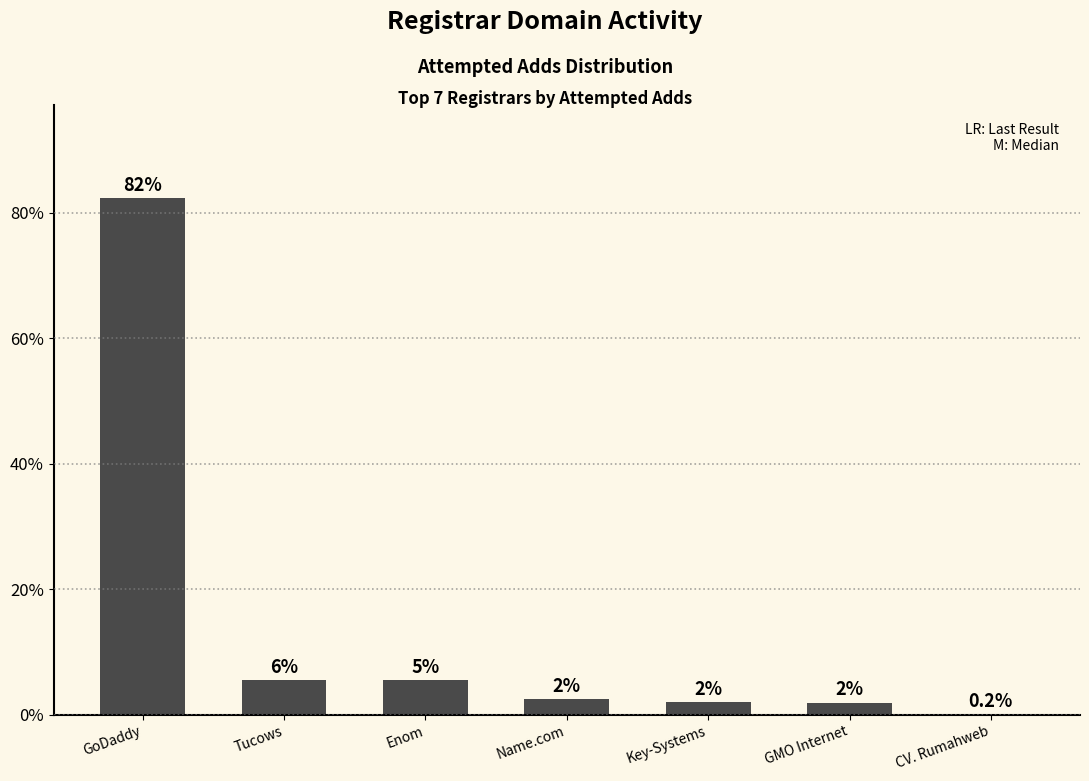

What is the approximate value at Enom?

5.5